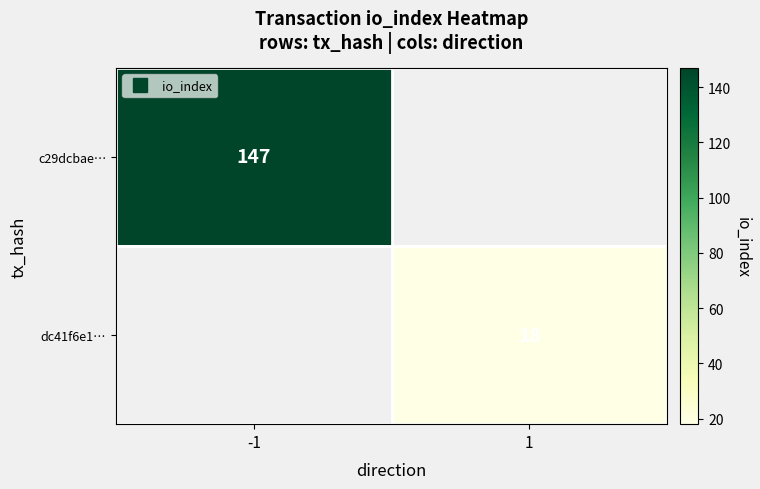

At which label does c29dcbae… reach its peak?

-1